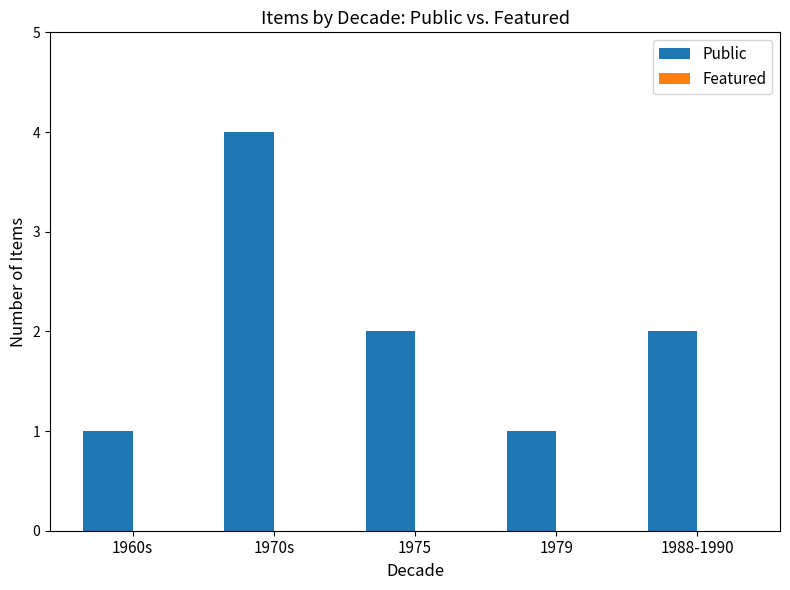

What is the label of the 5th bar from the right?

1960s